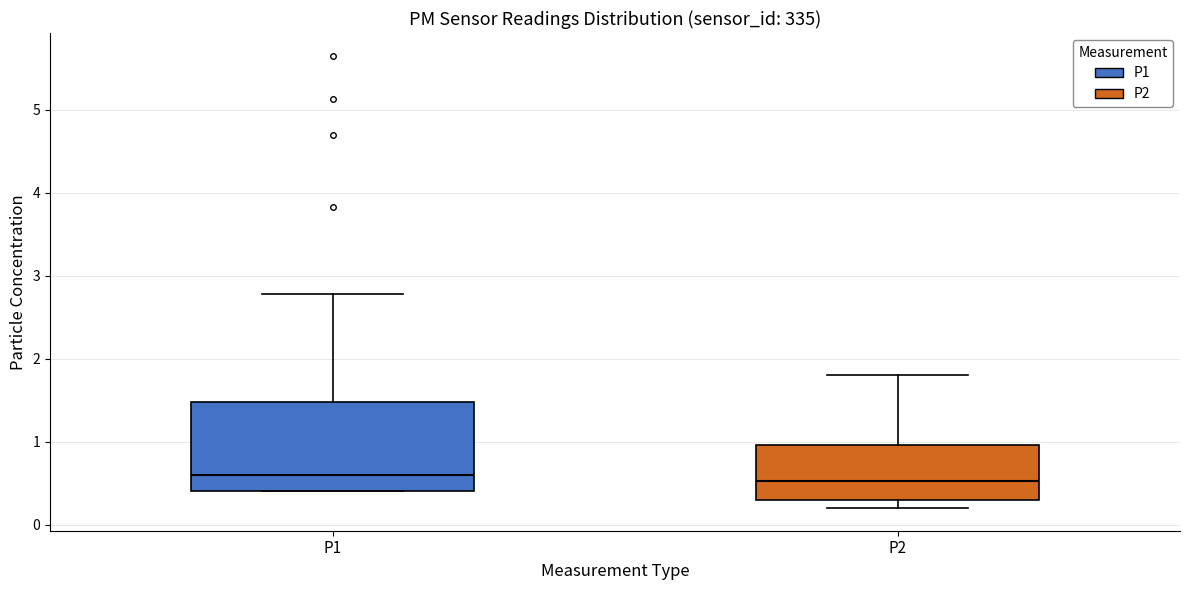

Where does the median line of the box for P1 sit on the y-axis? The values are not printed on the chart, so give them approximately, as read against the axis.

0.6